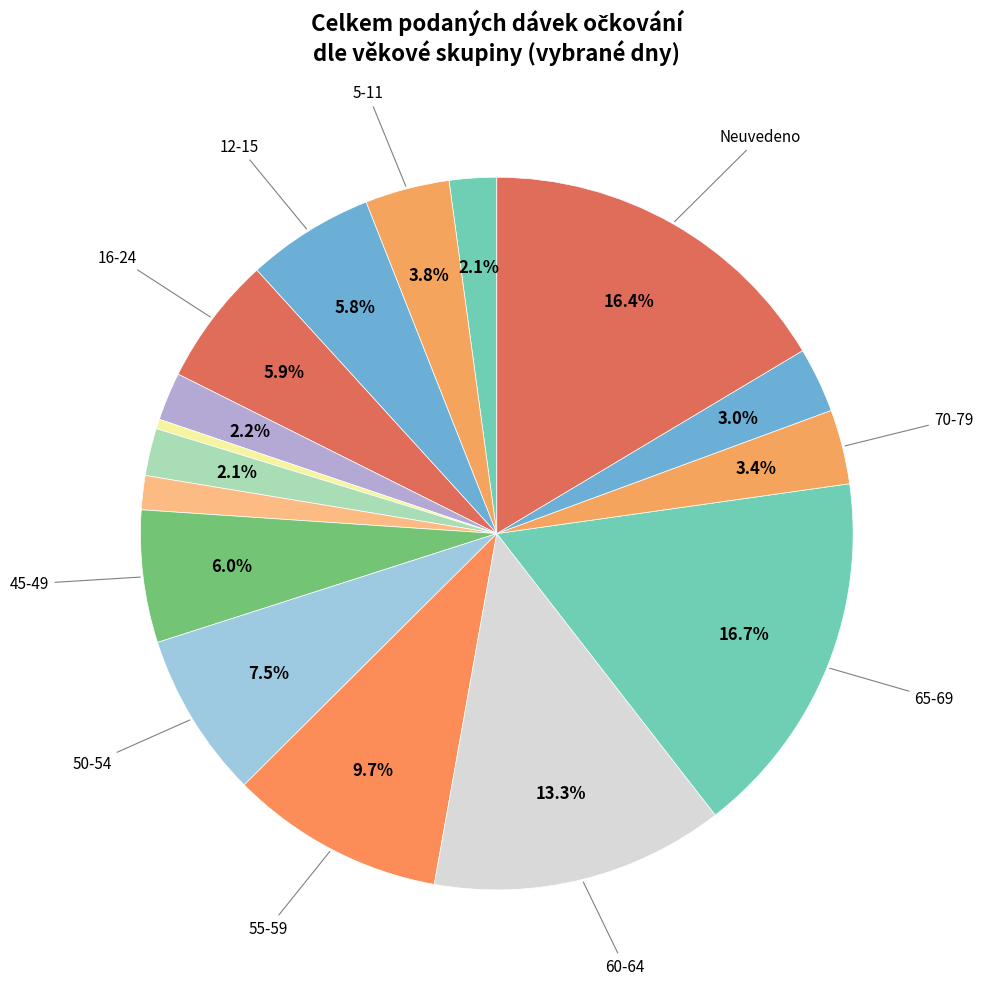

Count the number of slices in the pie.

16